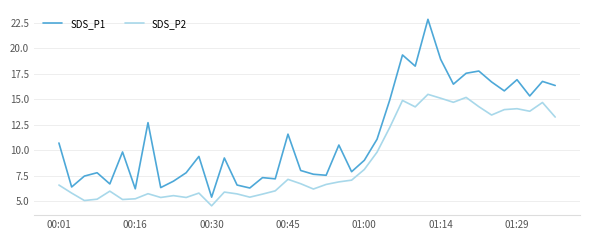

List the series in order of their peak value, lowest first.

SDS_P2, SDS_P1